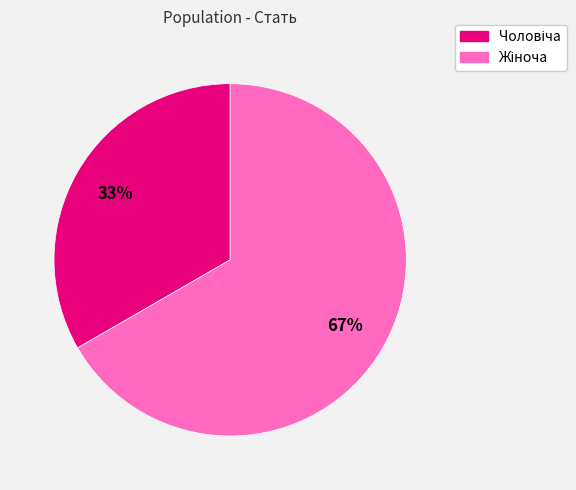

Is there any slice that represents more than half of the pie?

Yes